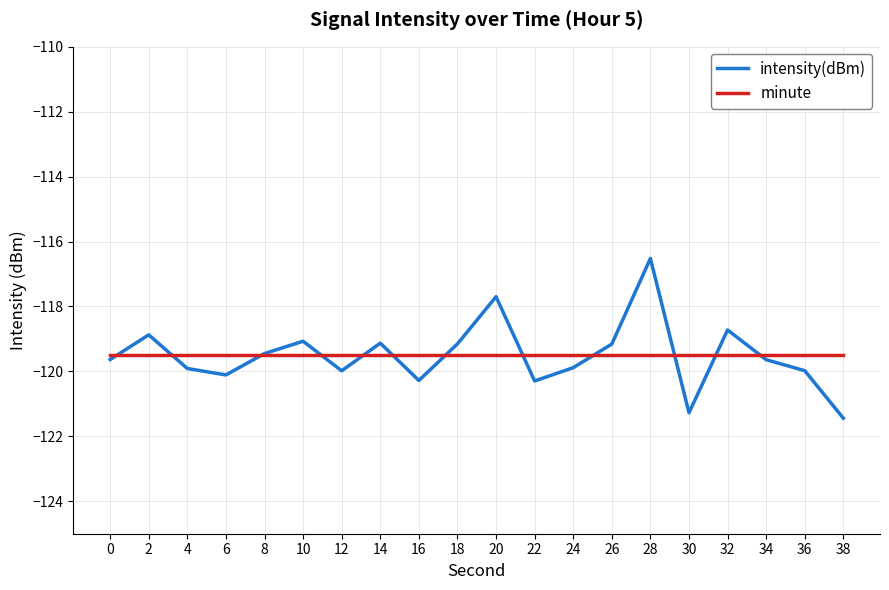

Does the chart have visible grid lines?

Yes